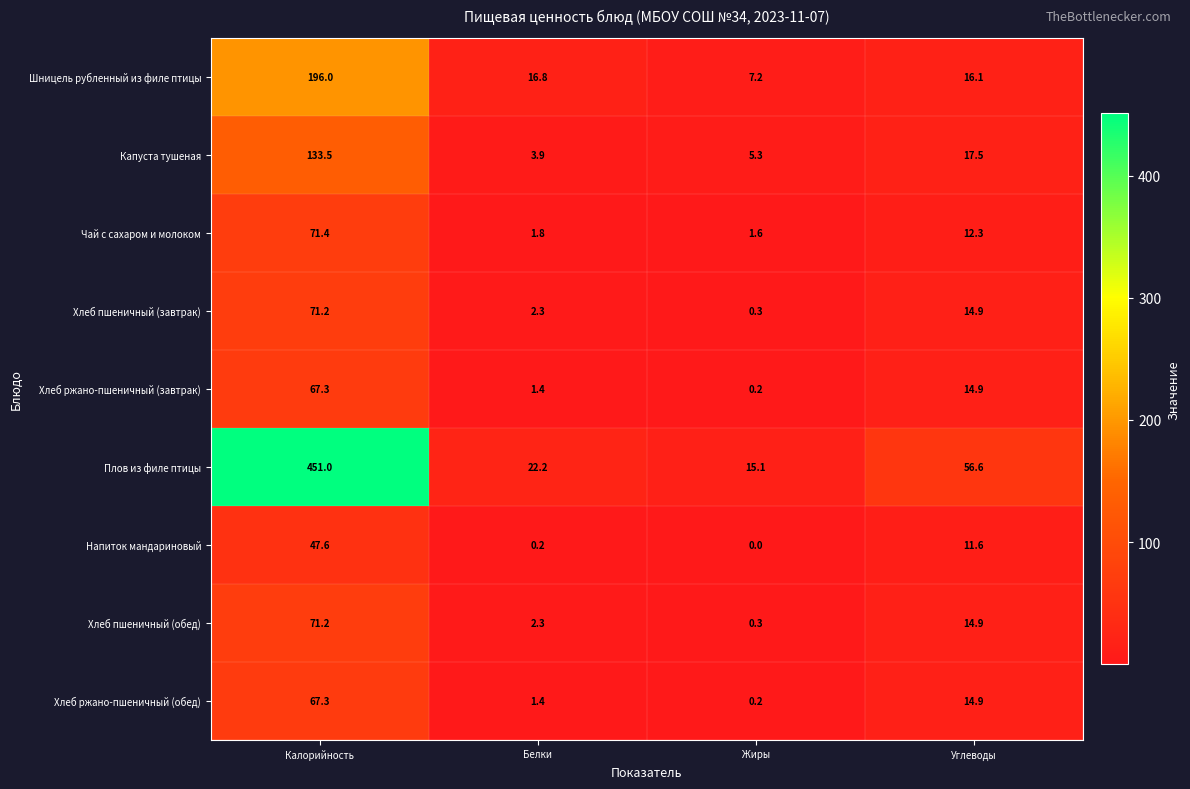

Between Калорийность and Углеводы, which series saw the biggest shift?

Плов из филе птицы